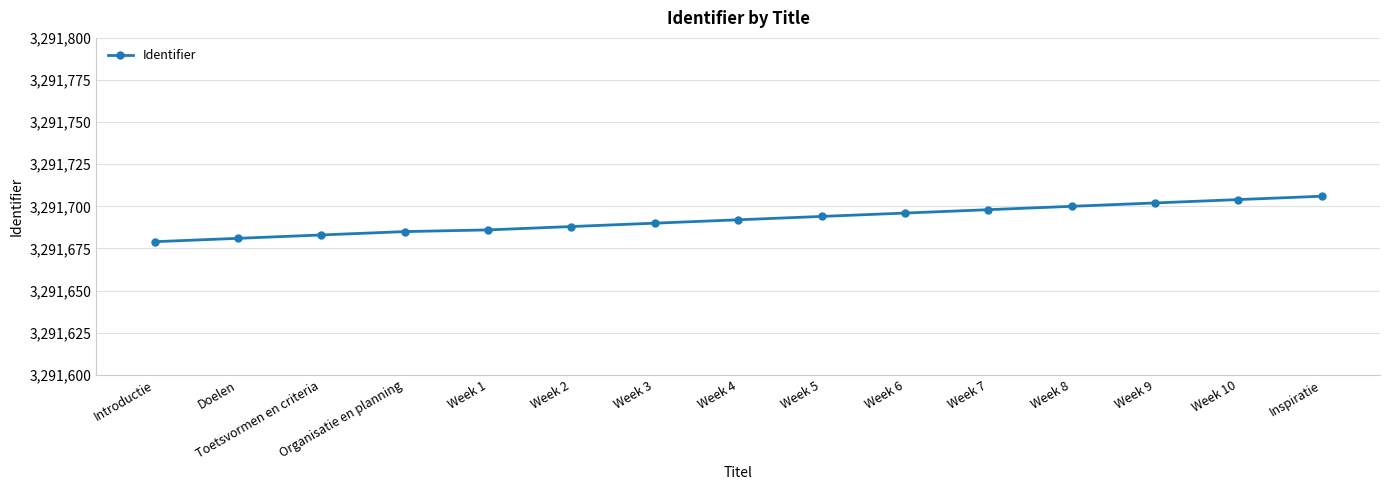

What is the difference between the values at Week 1 and Organisatie en planning?

1